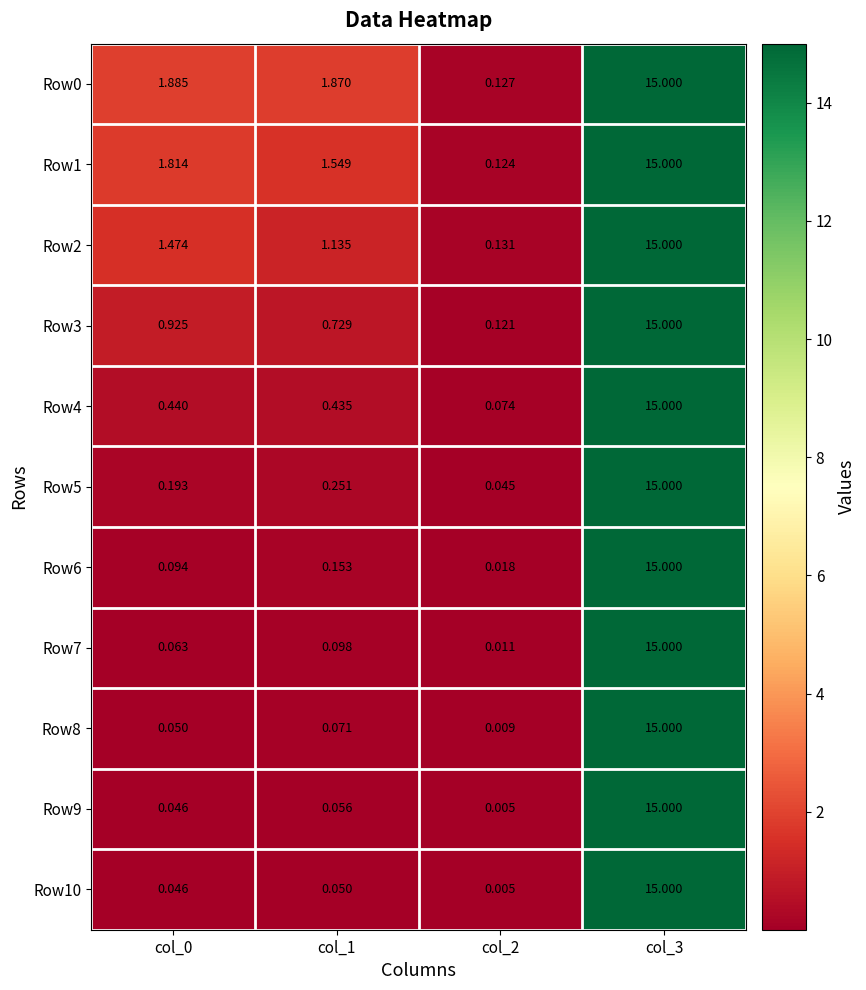

Is the value of Row6 at col_1 greater than the value of Row1 at col_3?

No